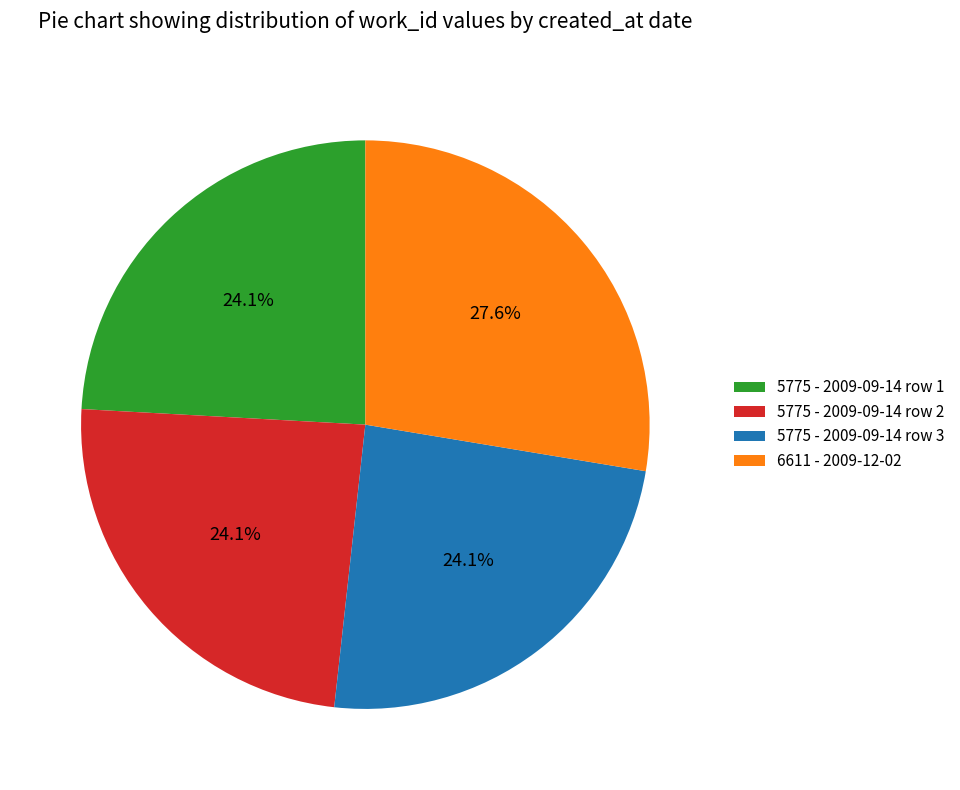

Approximately how many times larger is the value at 5775 - 2009-09-14 row 3 compared to 5775 - 2009-09-14 row 2?

1.0